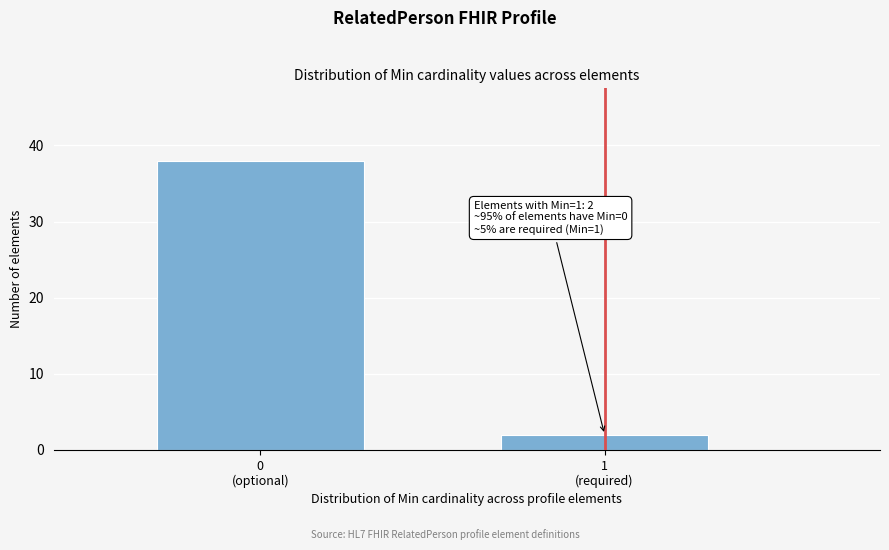

Reading right to left, what are all the values shown in this chart?

2	38